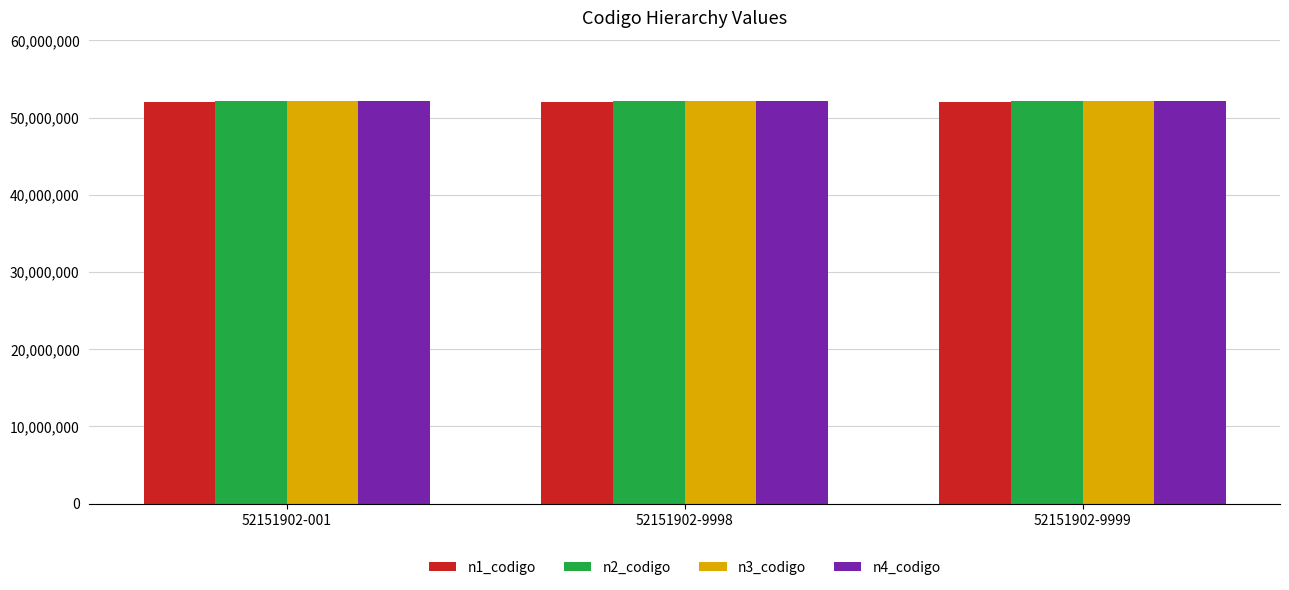

What is the minimum value shown in the chart?

52000000